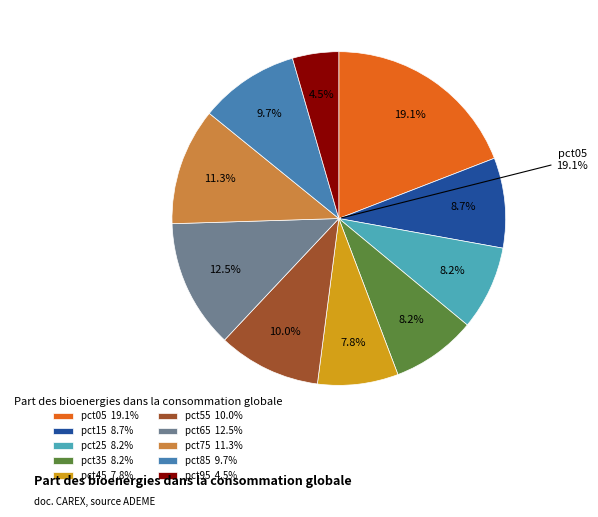

Does pct65 account for over 50% of the chart?

No